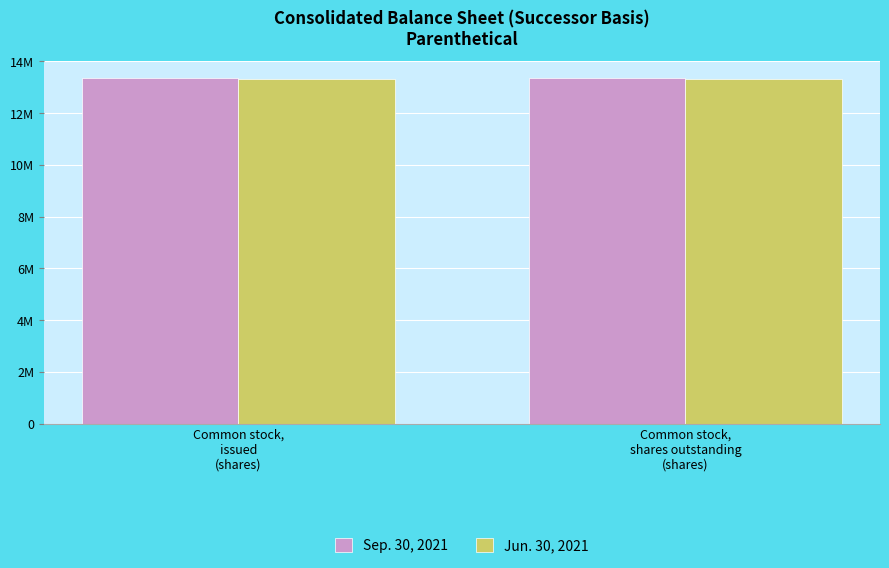

Does the chart contain stacked bars?

No